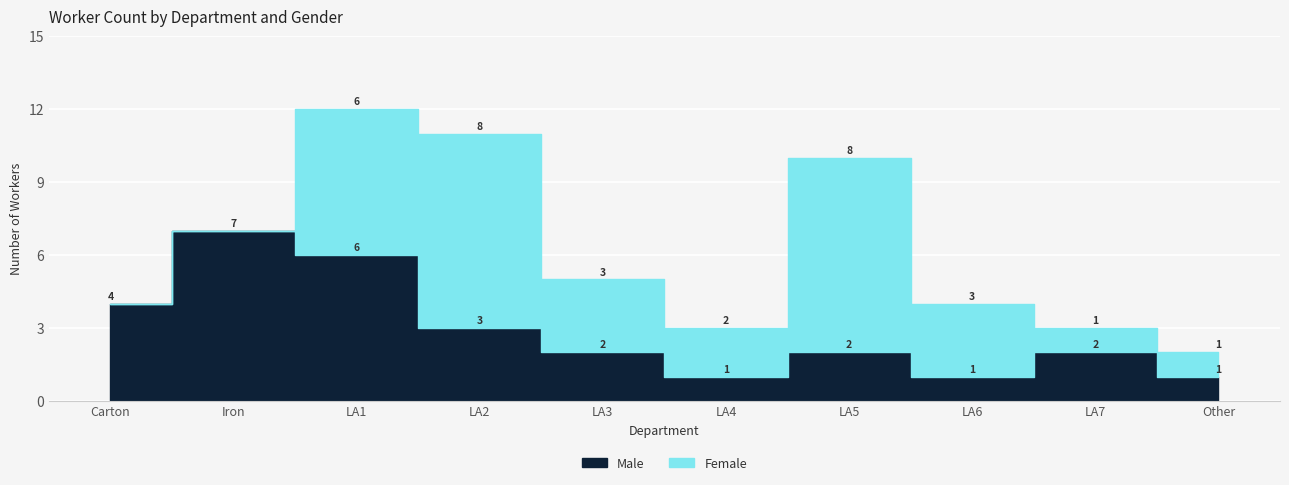

The value of Female at LA1 is 8. True or false?

False